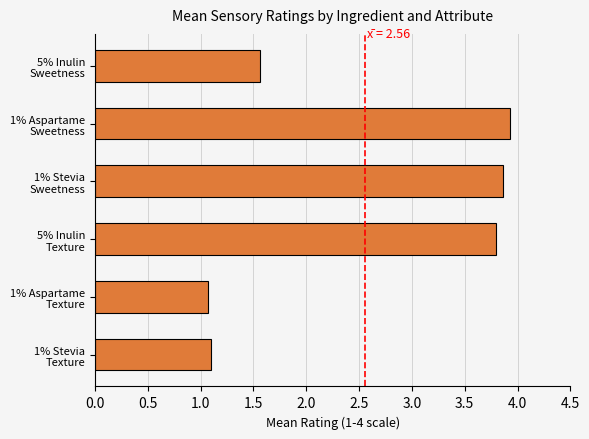

What is the difference between the maximum and minimum values?

2.9